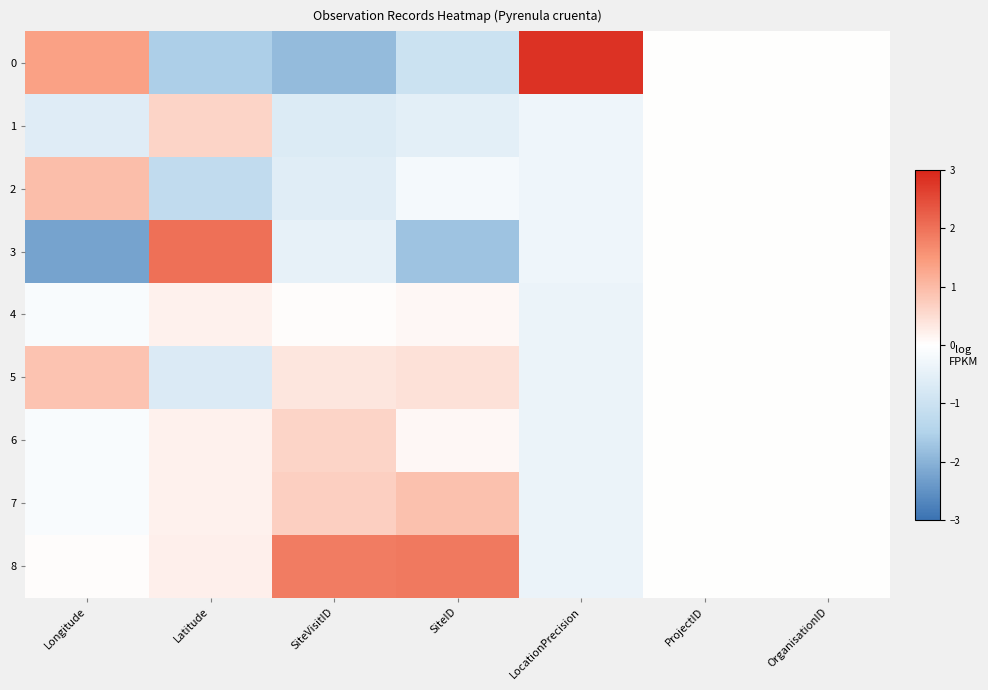

What is the smallest value displayed?

-2.2